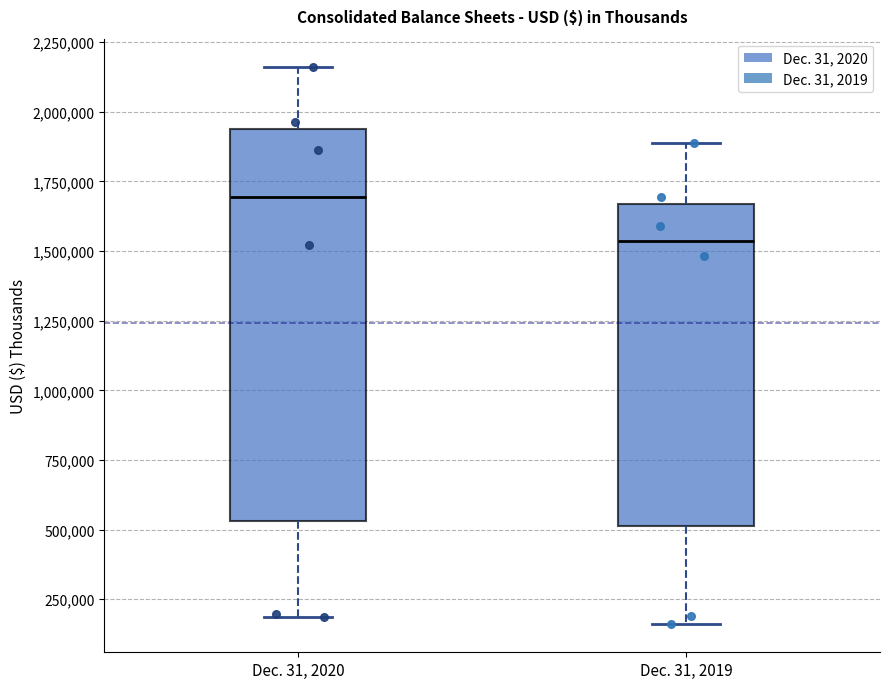

Which box is the tallest, from its lower edge to its upper edge?

Dec. 31, 2020